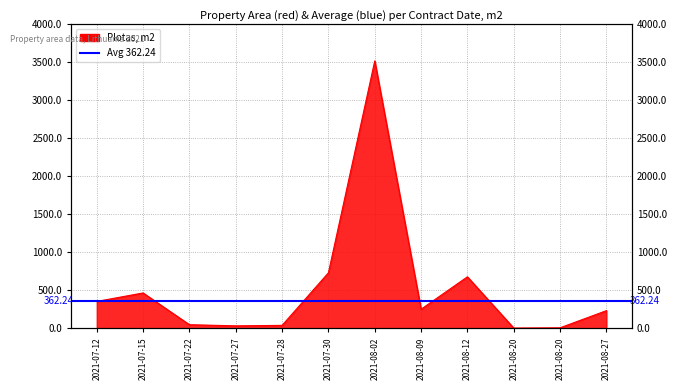

Rank the categories by value from highest to lowest.

2021-08-02, 2021-07-30, 2021-08-12, 2021-07-15, 2021-07-12, 2021-08-09, 2021-08-27, 2021-07-22, 2021-07-28, 2021-07-27, 2021-08-20, 2021-08-20